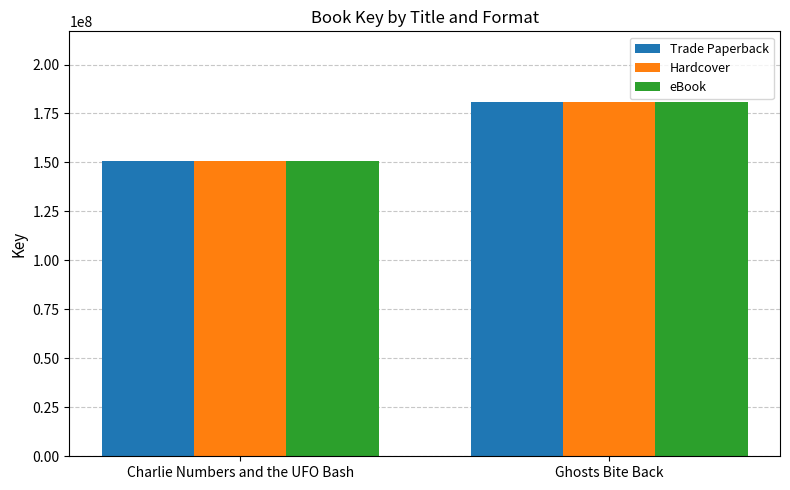

What is the total value across all series at Ghosts Bite Back?

542367036